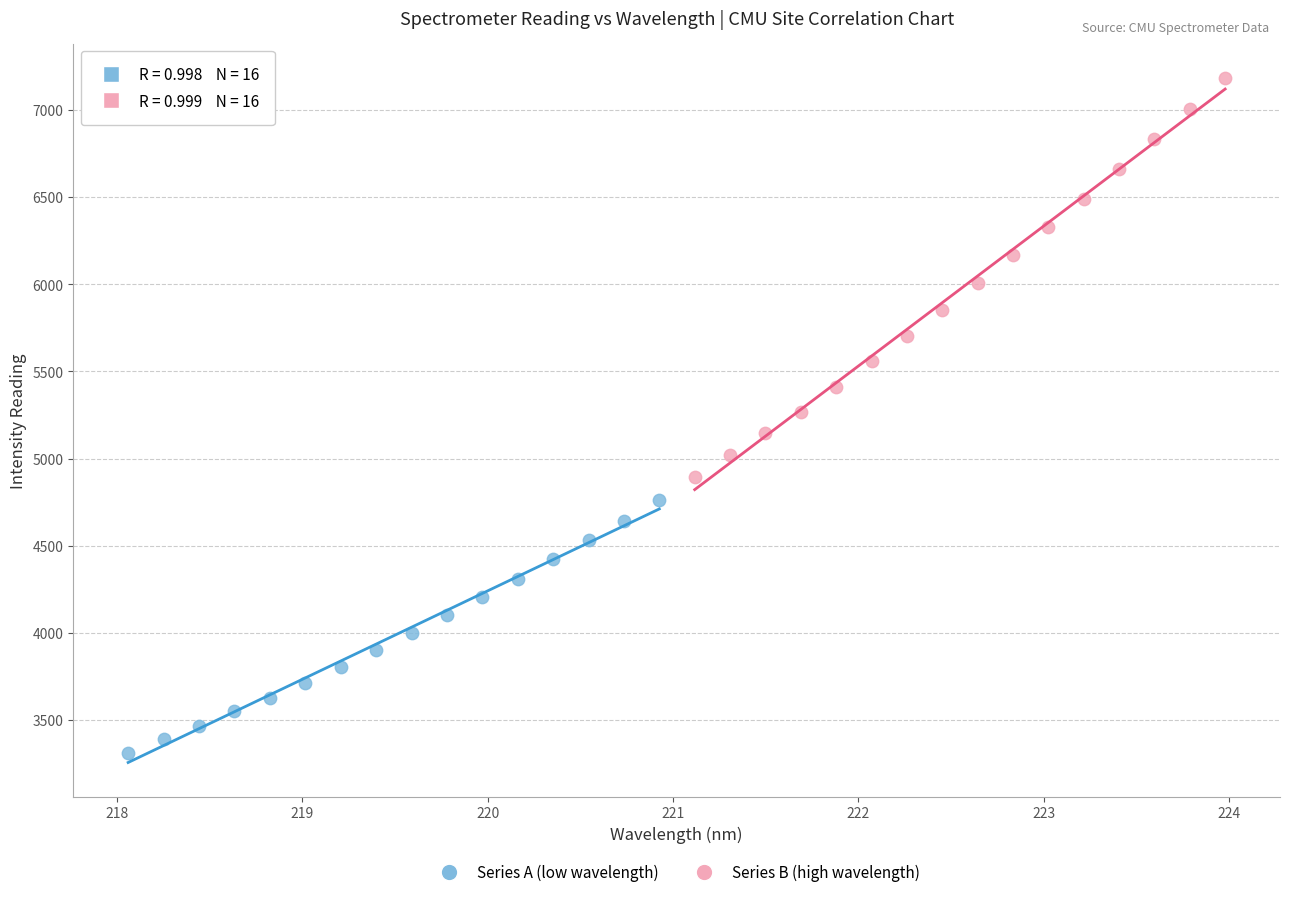

Which series reaches the minimum Y coordinate?

Series A (low wavelength)